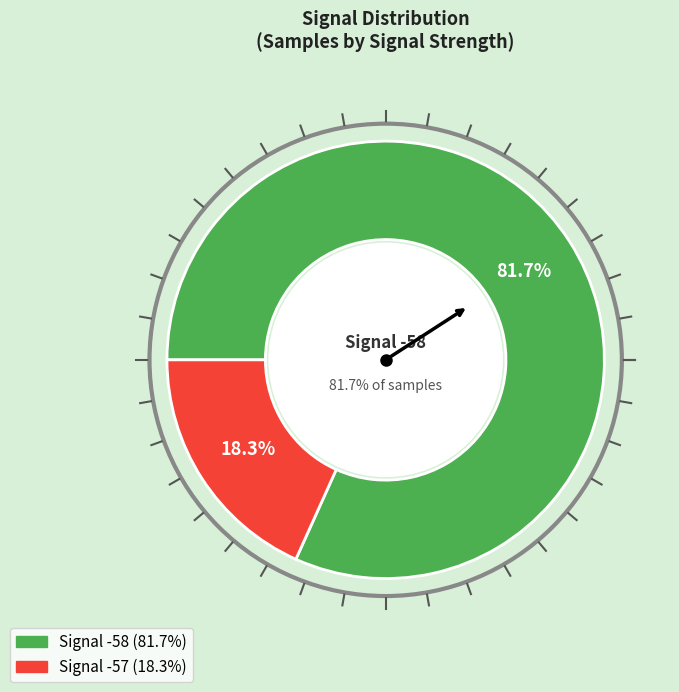

Which category has the biggest portion of the pie?

-58